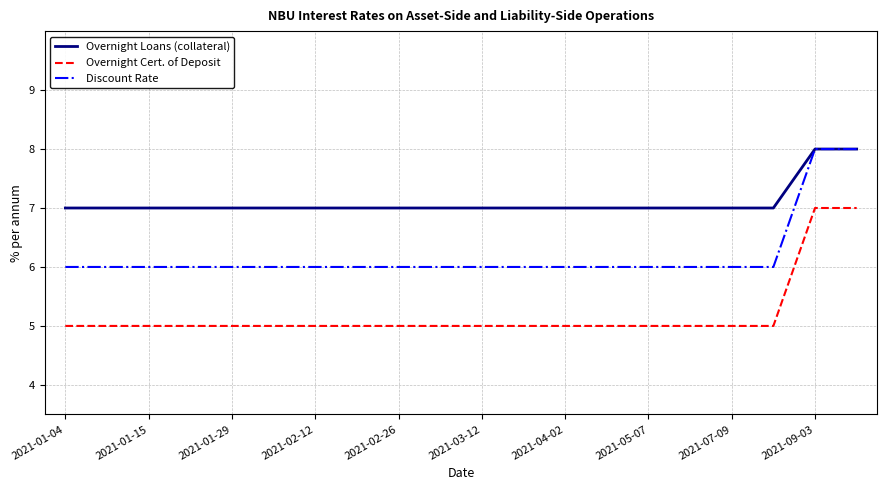

What is the average value of the Overnight Cert. of Deposit series?

5